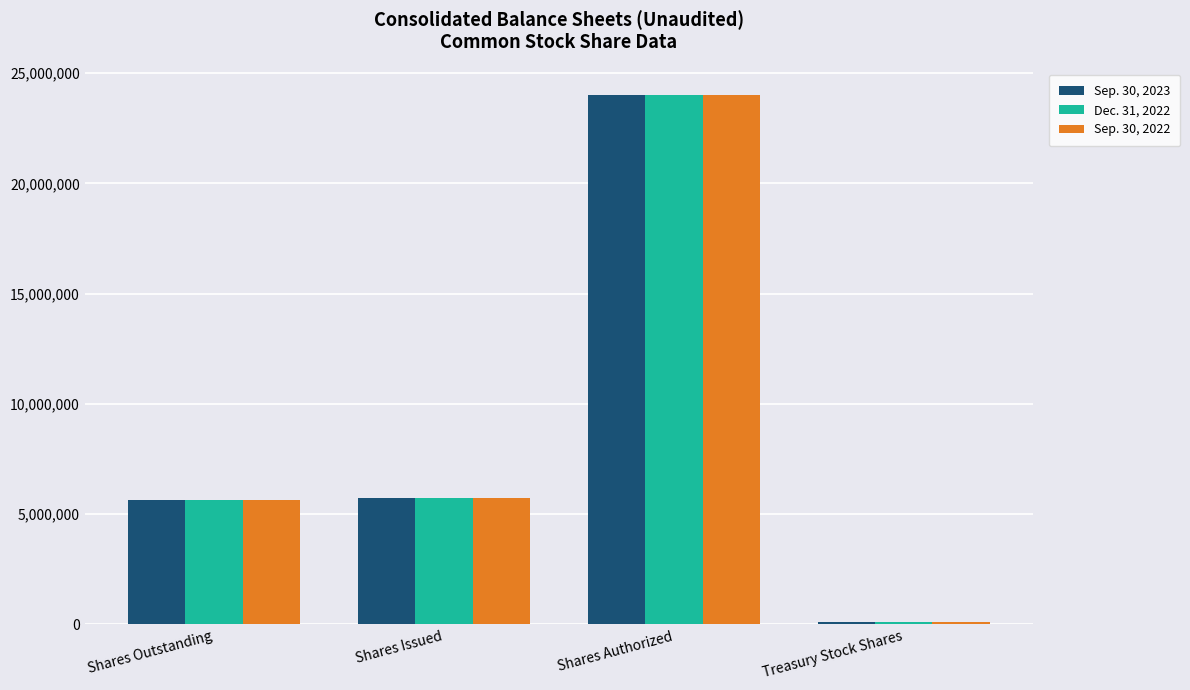

What is the sum of the Sep. 30, 2022 values at Shares Issued and Shares Authorized?

29739114